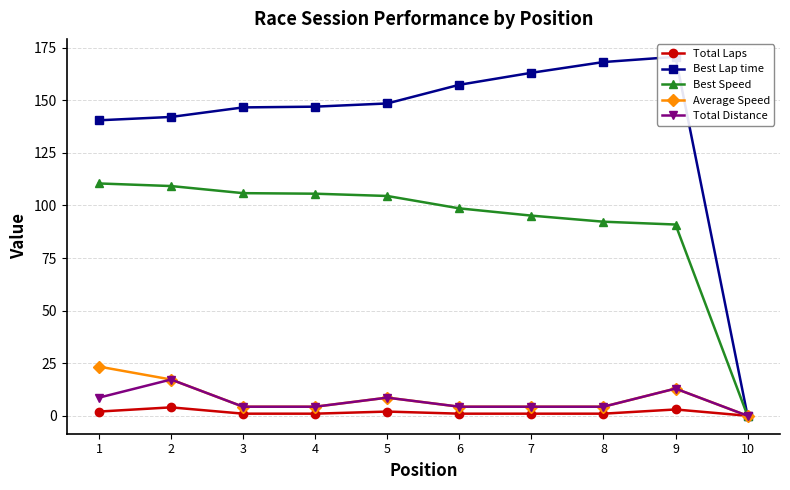

What is the sum of all Total Laps values?

16.0